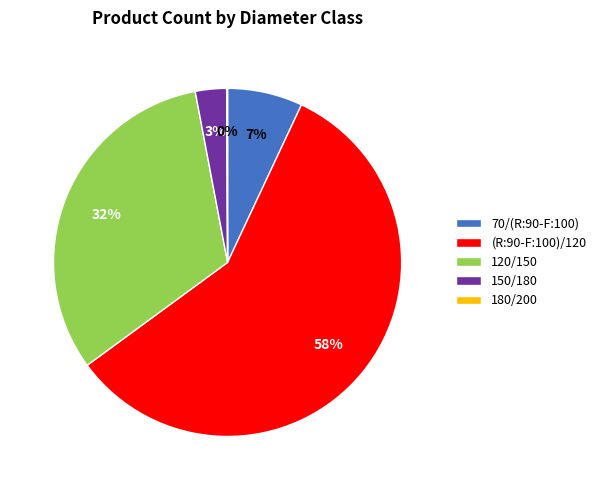

Which category has the biggest portion of the pie?

(R:90-F:100)/120